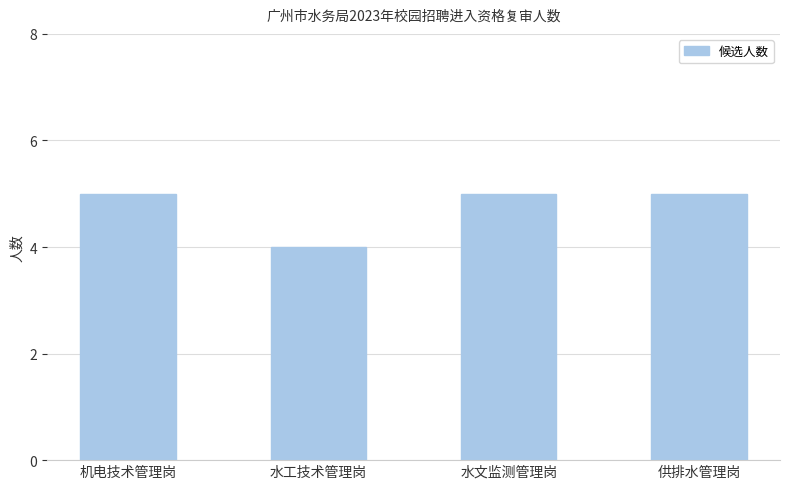

Which category has the lowest value across all series?

水工技术管理岗